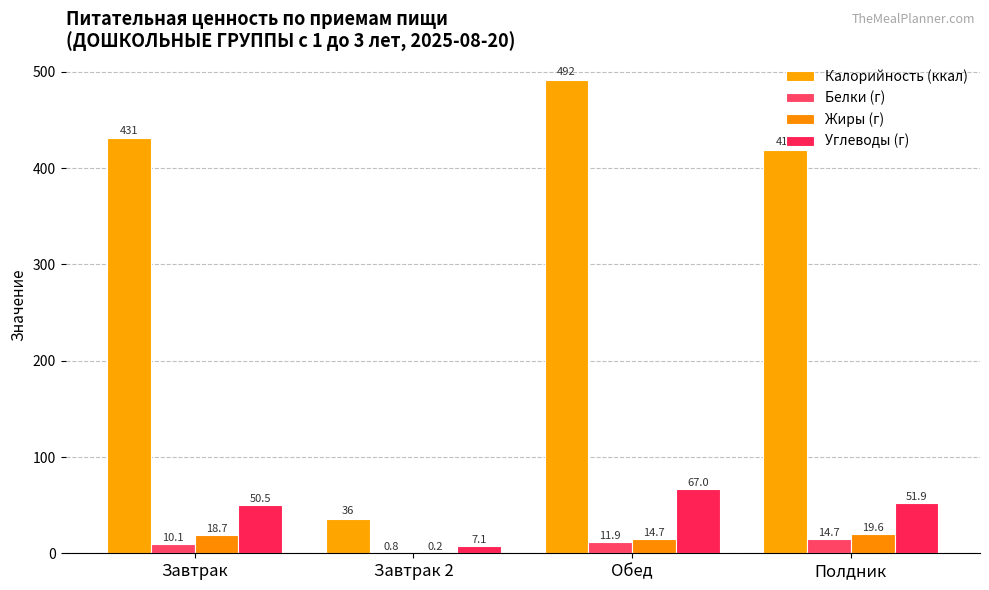

The value of Углеводы (г) at Обед is 67.0. True or false?

True